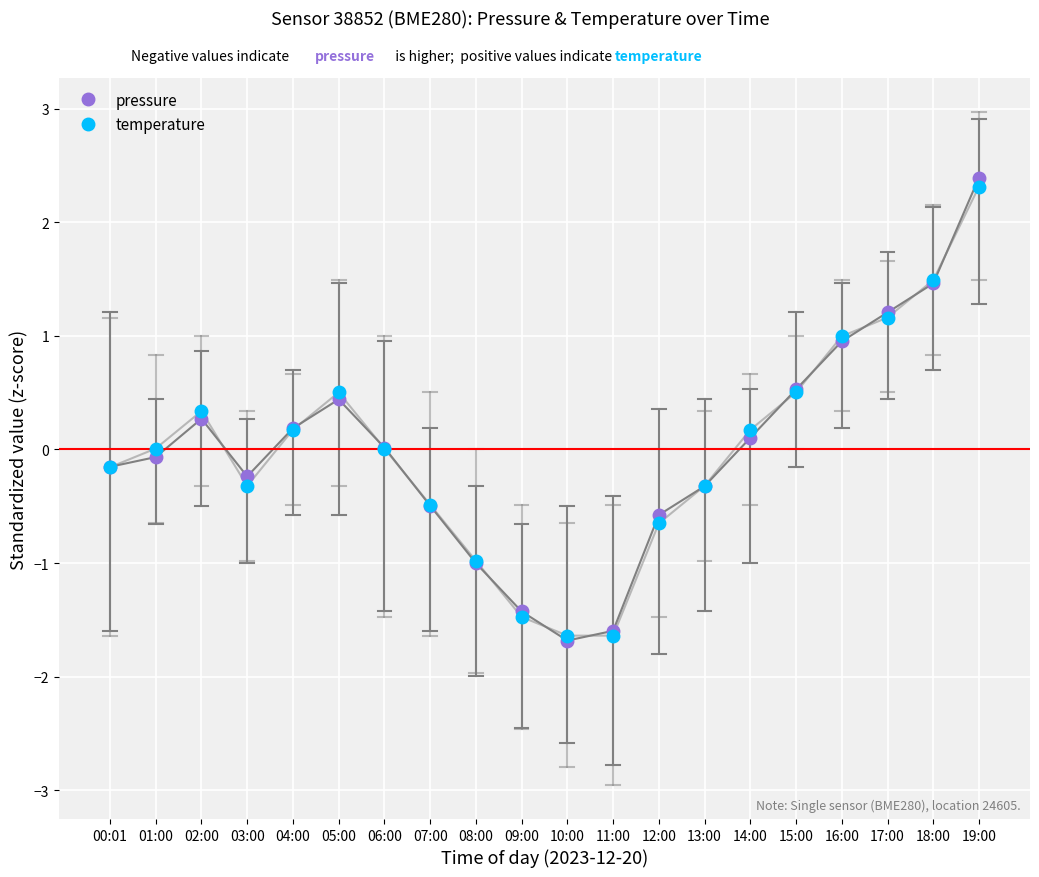

What is the label of the 13th point from the left?

12:00